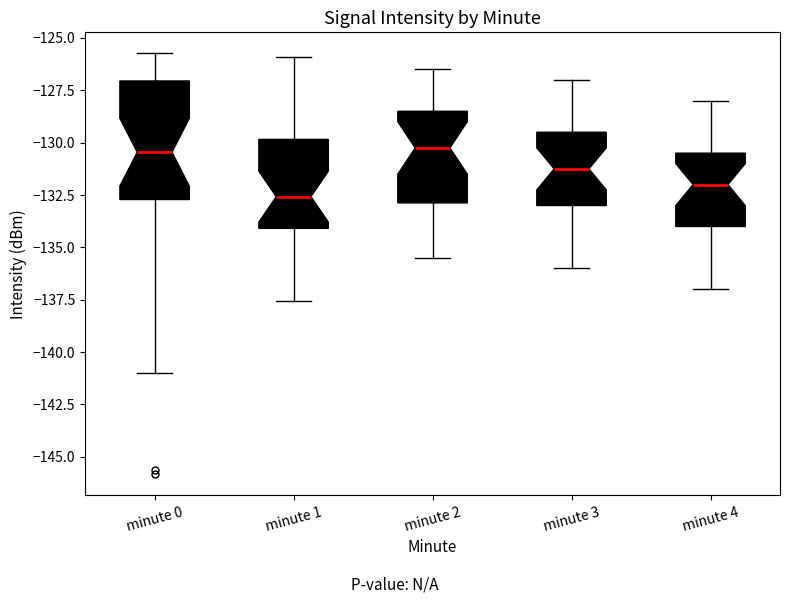

Which box's median line is the lowest?

minute 1